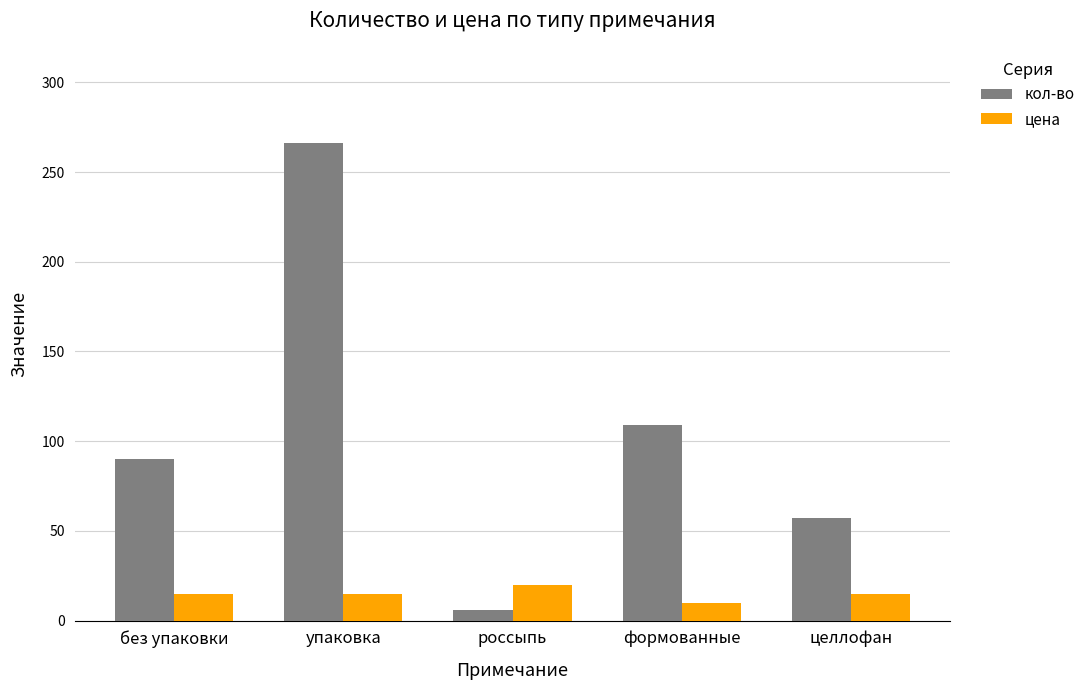

Reading left to right, extract all data points from this chart.

кол-во: без упаковки=90	упаковка=266	россыпь=6	формованные=109	целлофан=57
цена: без упаковки=15	упаковка=15	россыпь=20	формованные=10	целлофан=15